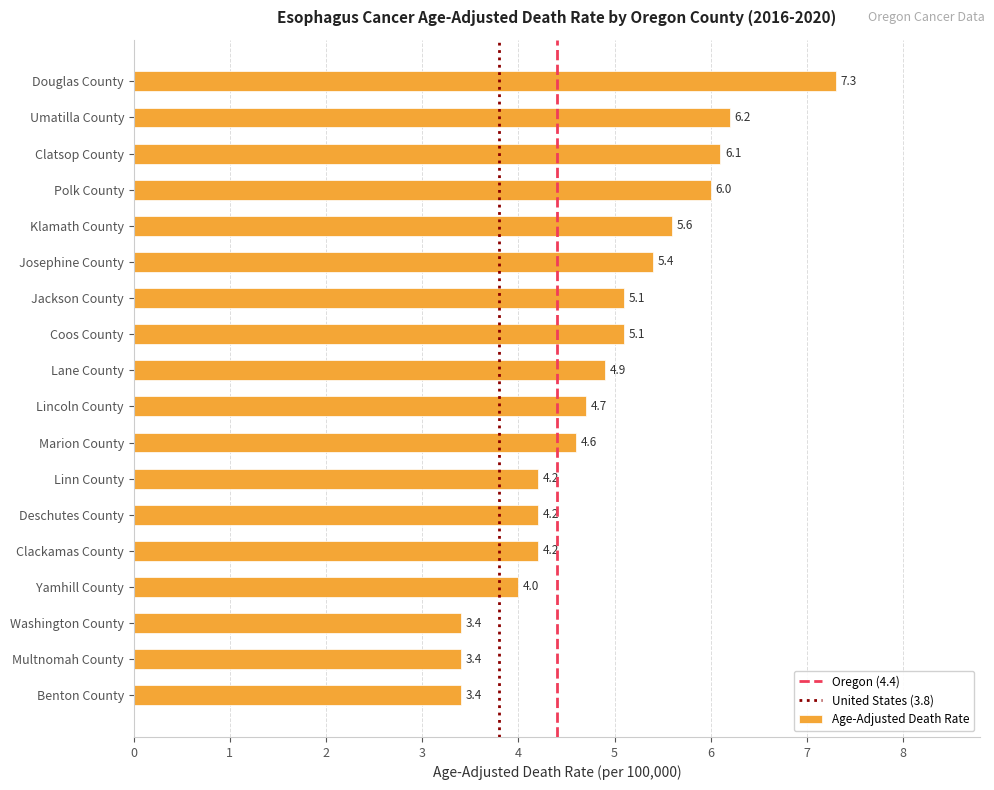

True or false: the data shows 7.5 at Linn County.

False